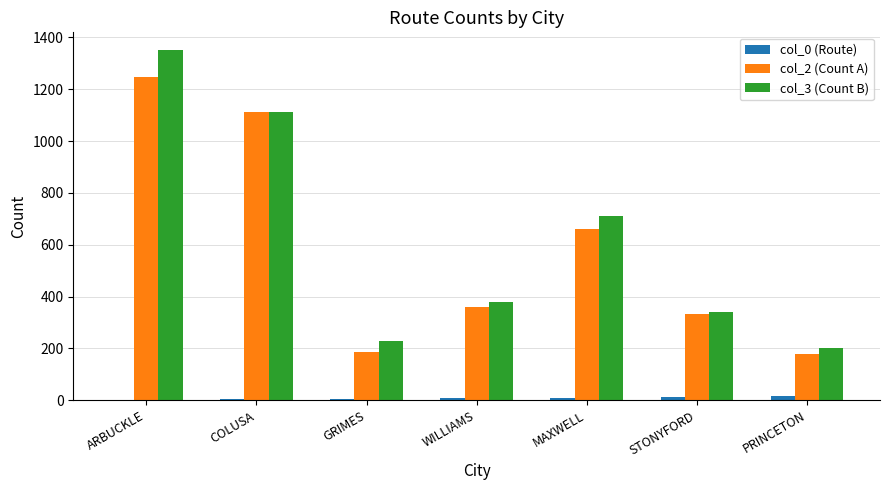

The value of col_3 (Count B) at WILLIAMS is 381. True or false?

True